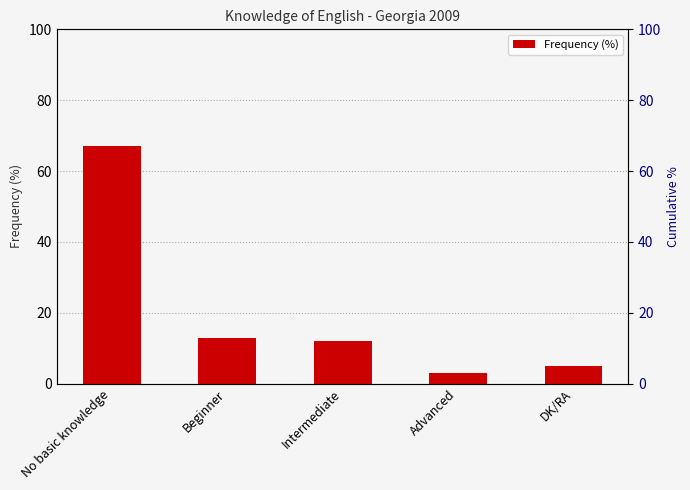

What position from the right is DK/RA?

1